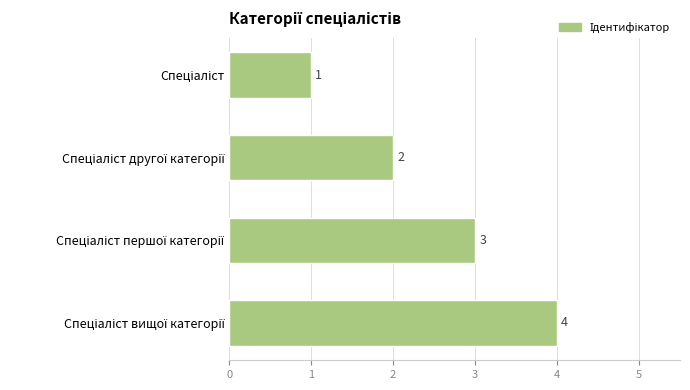

How many data points are less than 3?

2